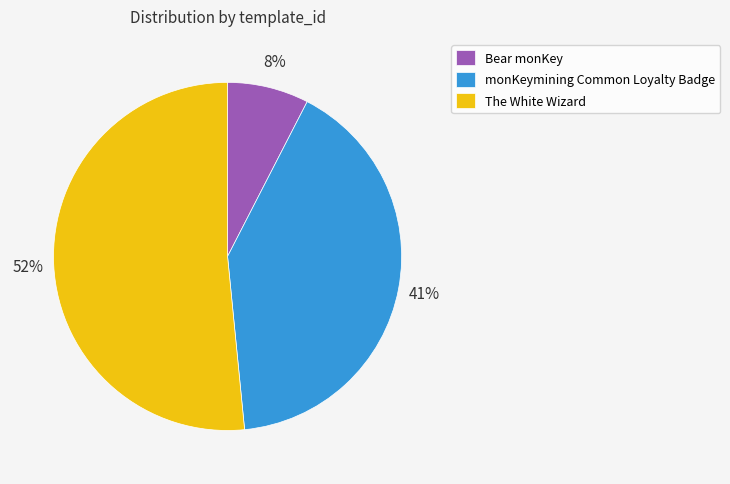

Is it true that monKeymining Common Loyalty Badge is 41% of the pie?

True